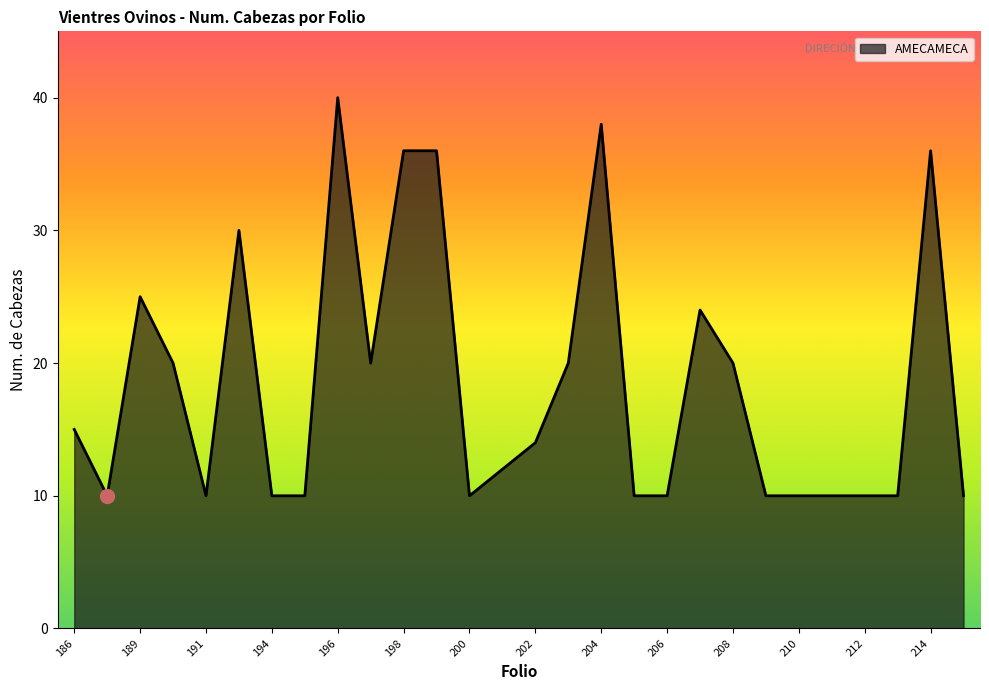

What is the difference between the maximum and minimum values?

30